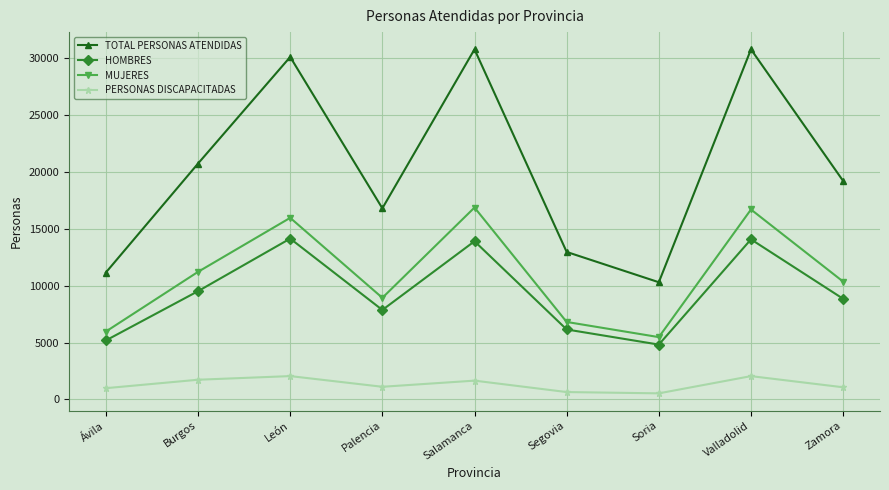

What is the value of the HOMBRES point at the 2nd from the left?

9510